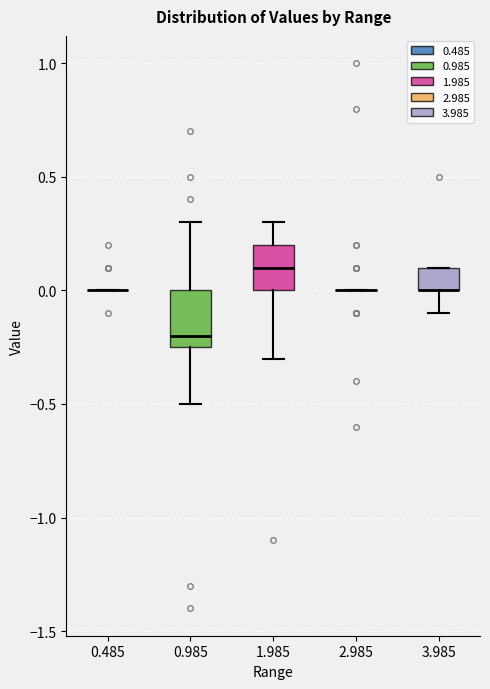

Where is the upper edge of the box at x = 1.985 on the y-axis? The values are not printed on the chart, so give them approximately, as read against the axis.

0.20